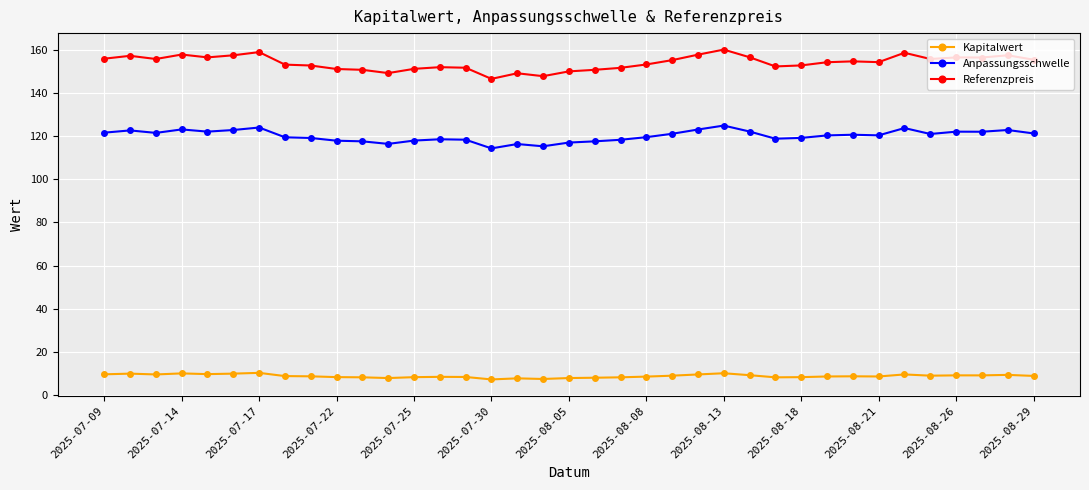

True or false: Kapitalwert has more than 1 points higher than both neighbors.

True